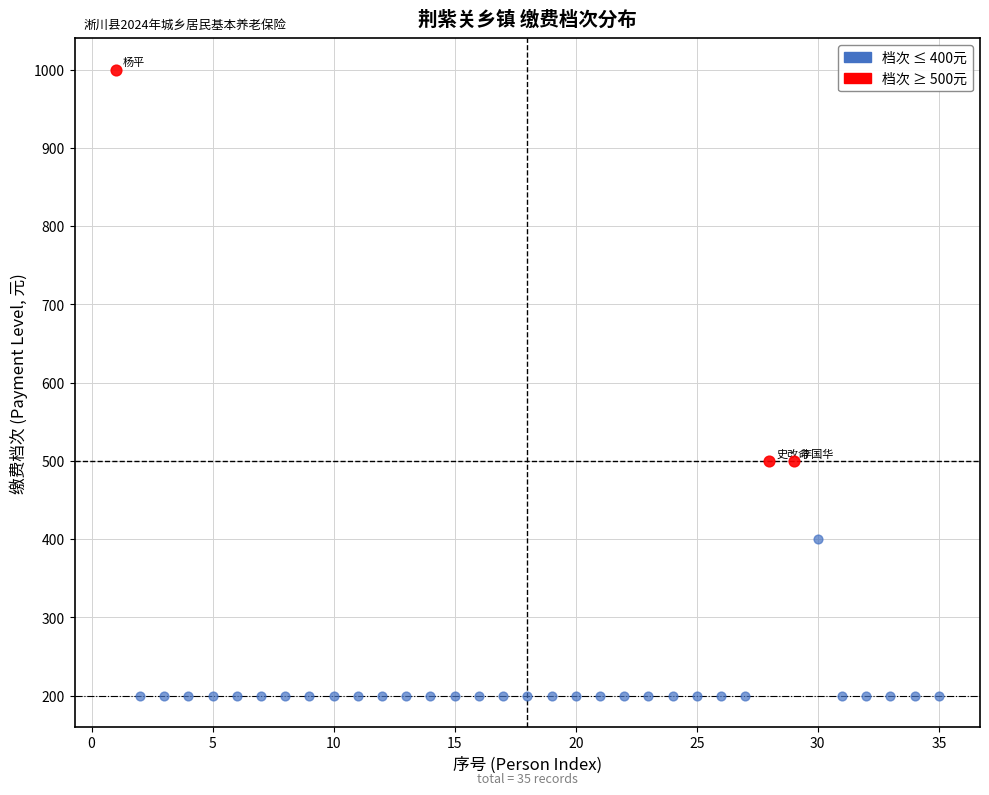

What are all the series names shown in the legend?

档次 ≤ 400元, 档次 ≥ 500元